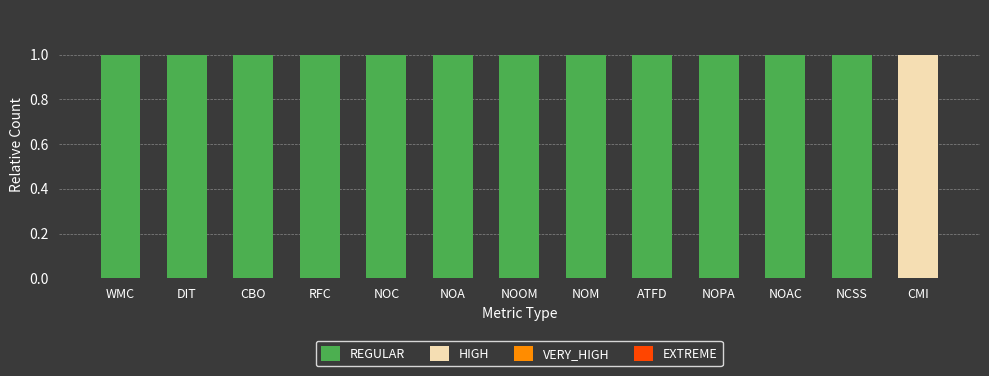

Is it true that REGULAR equals 1 at NOOM?

True